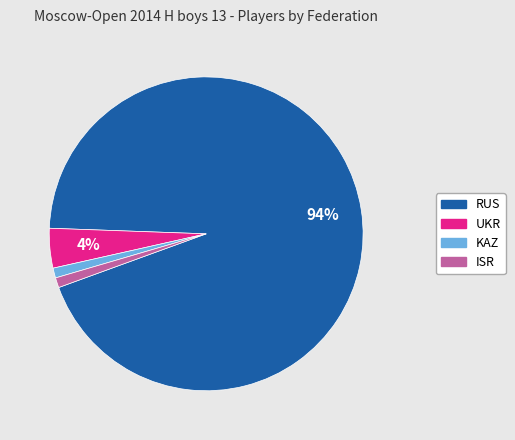

Which slice is the largest?

RUS